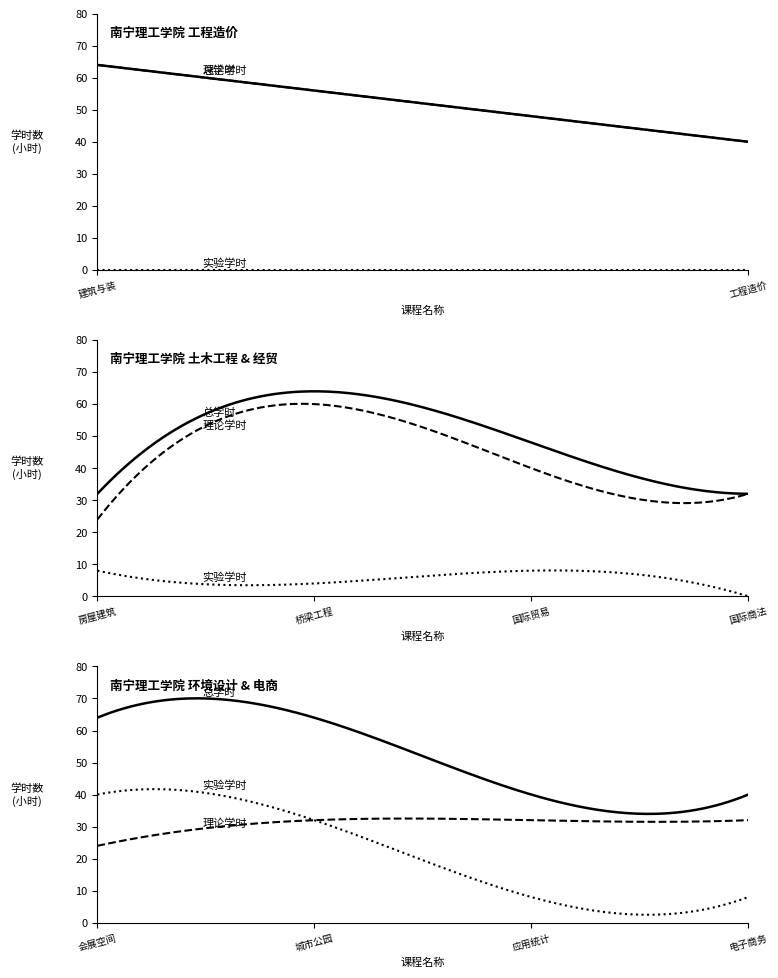

How many intersections are there between 实验学时 and 理论学时?

1